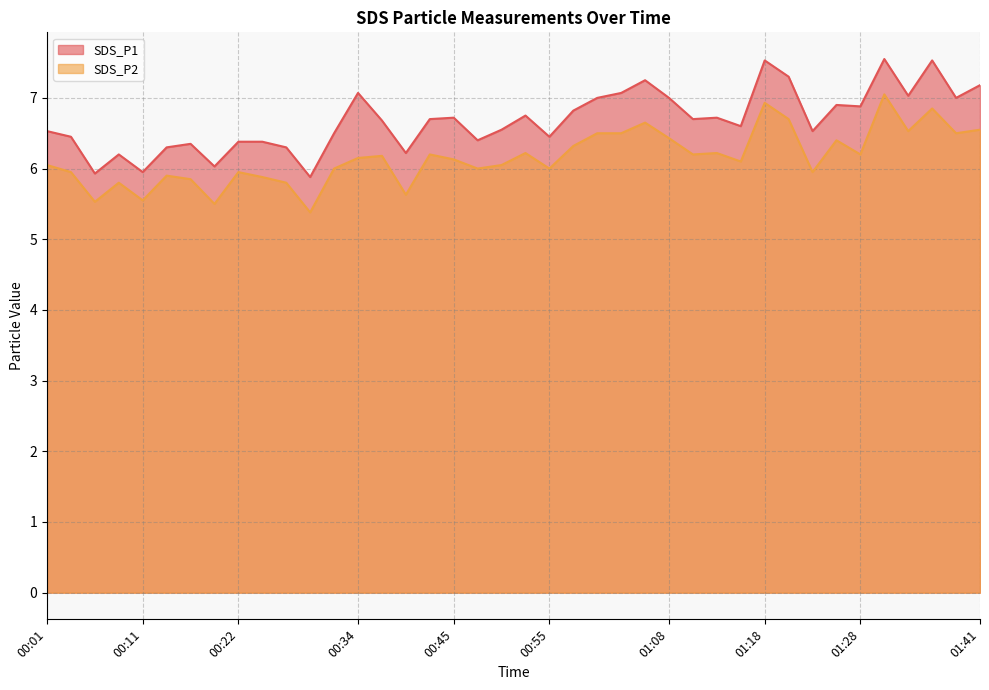

At which category does SDS_P1 reach its first local valley?

00:06